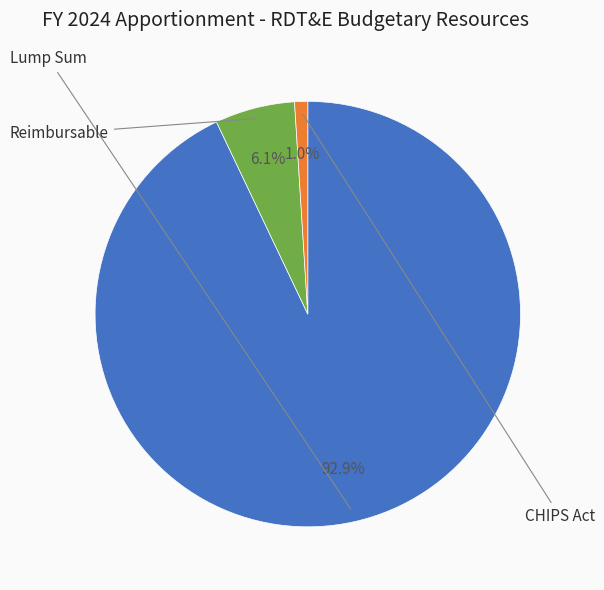

Is there any slice that represents more than half of the pie?

Yes